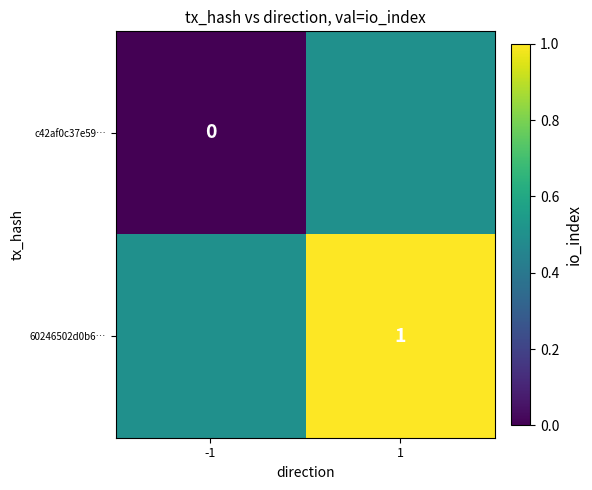

How many data points does each series have?

2